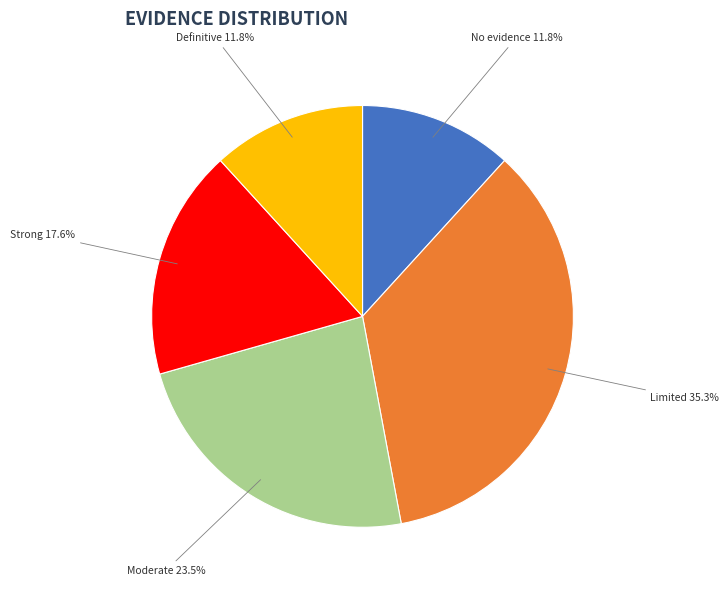

How many slices are in this pie chart?

5